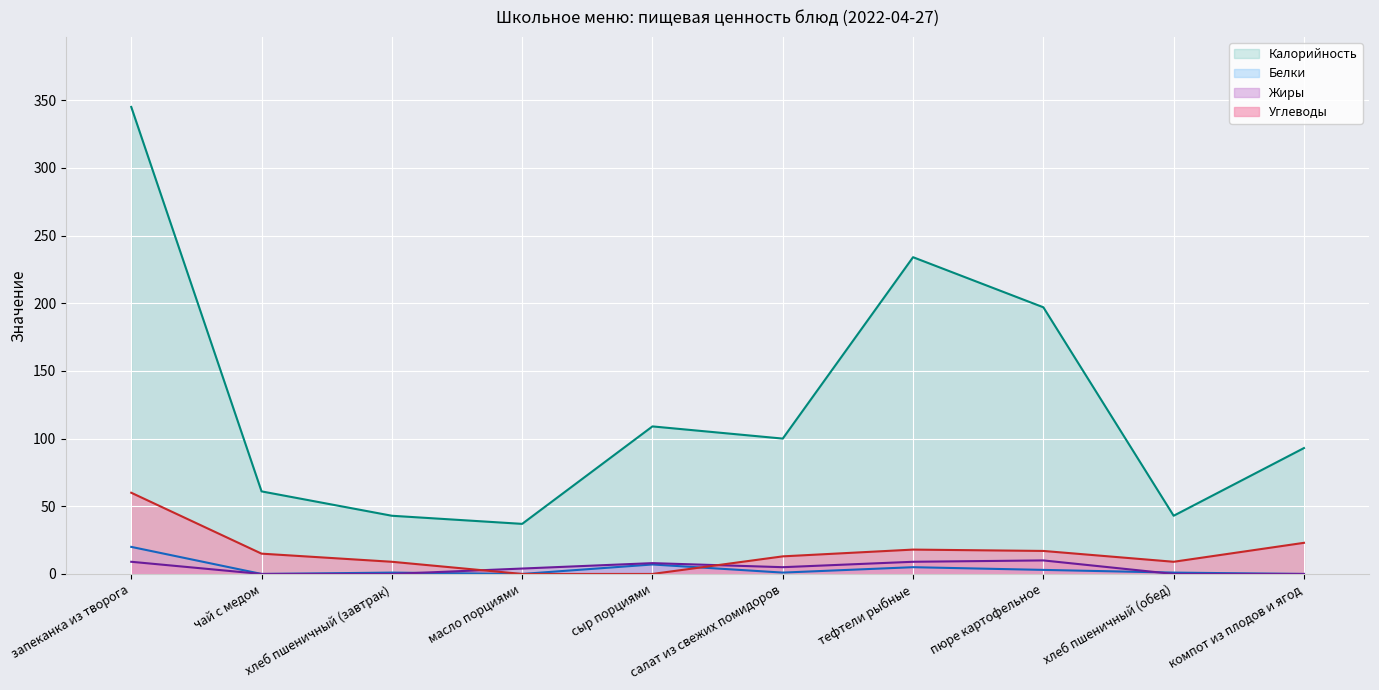

Reading right to left, extract all data points from this chart.

Калорийность (линия): 93	43	197	234	100	109	37	43	61	345
Белки (линия): 0	1	3	5	1	7	0	1	0	20
Жиры (линия): 0	0	10	9	5	8	4	0	0	9
Углеводы (линия): 23	9	17	18	13	0	0	9	15	60